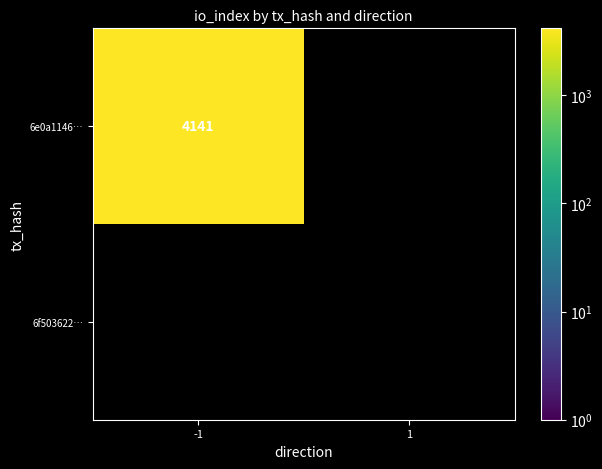

Reading left to right, what are all the values shown in this chart?

6e0a11466efba381243be79bfd9384ea11f4980: -1=4141	1=0
6f50362253bdaa44cf4625c9edf89bf12cbca21: -1=0	1=0